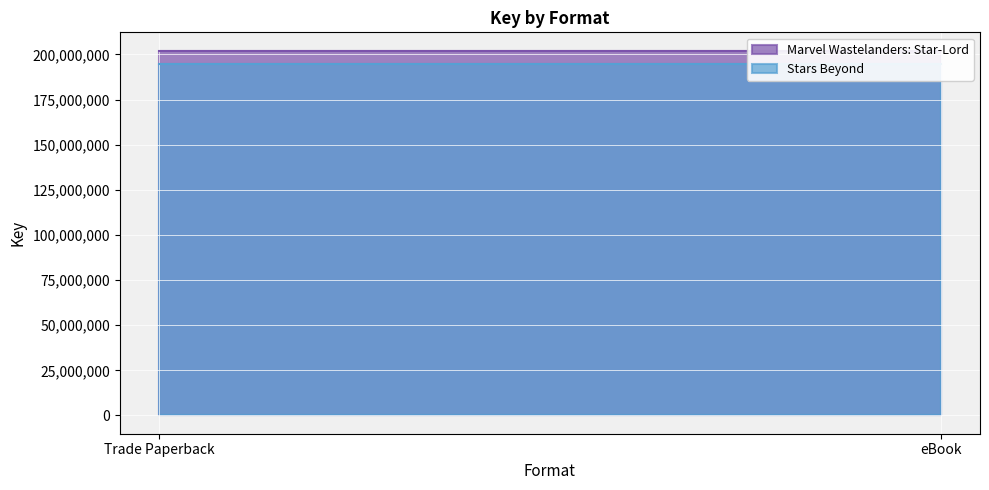

Between Trade Paperback and eBook, which series saw the biggest shift?

Marvel Wastelanders: Star-Lord